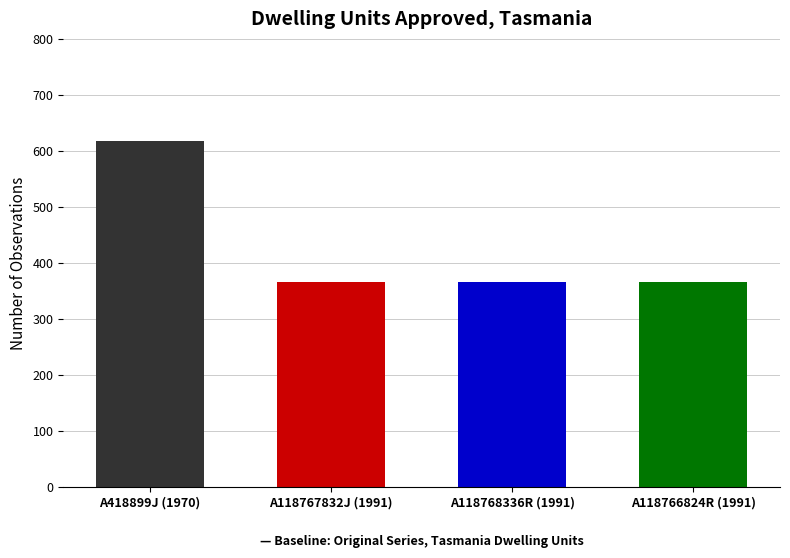

Does the chart contain stacked bars?

No